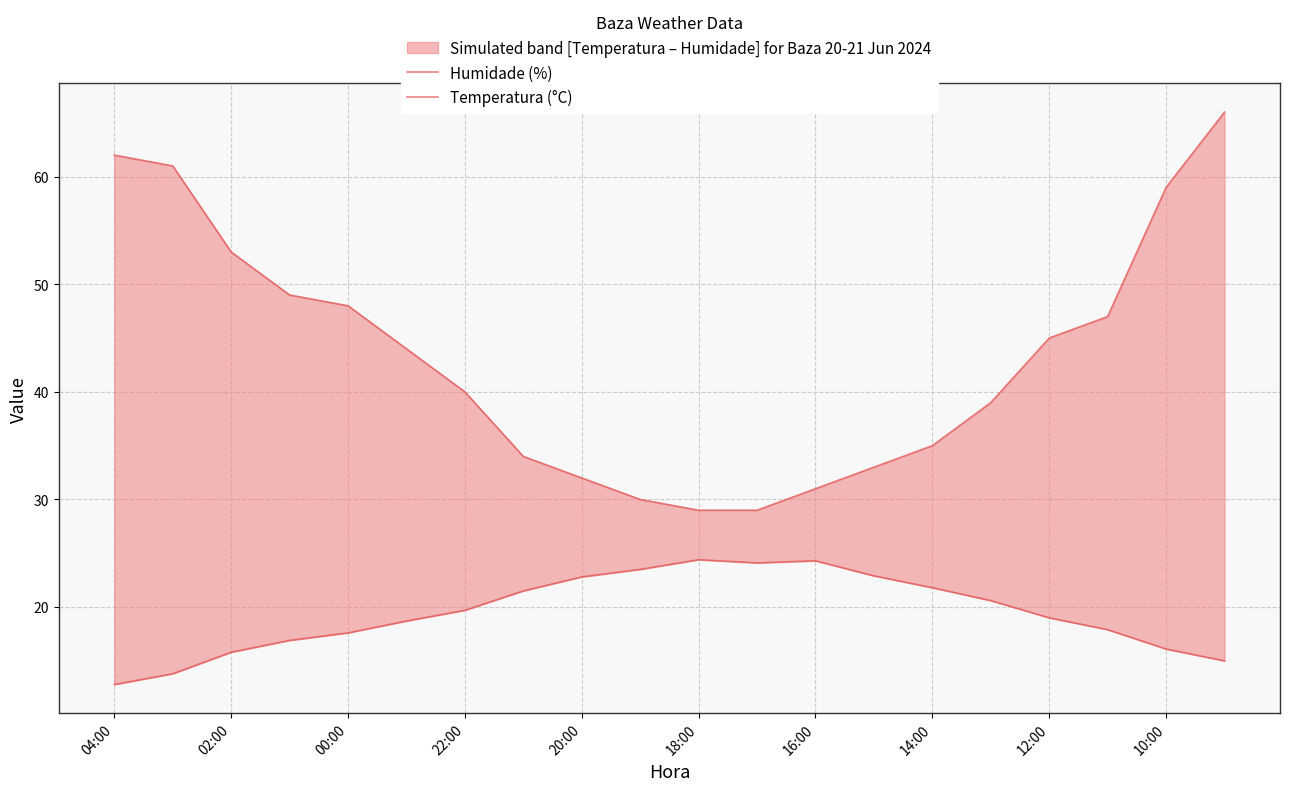

What is the sum of all Humidade (%) values?

866.0